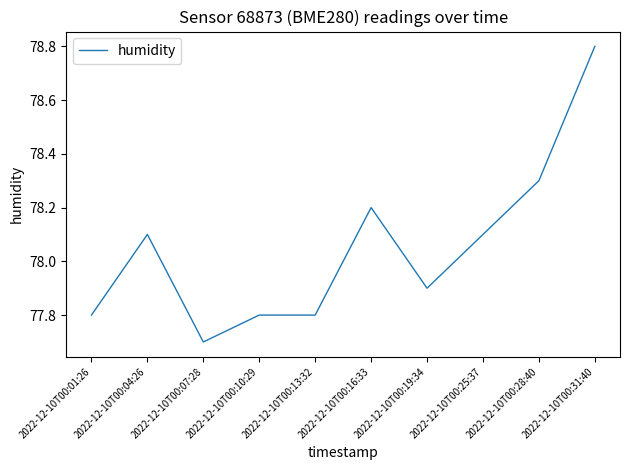

What is the minimum value shown in the chart?

77.7